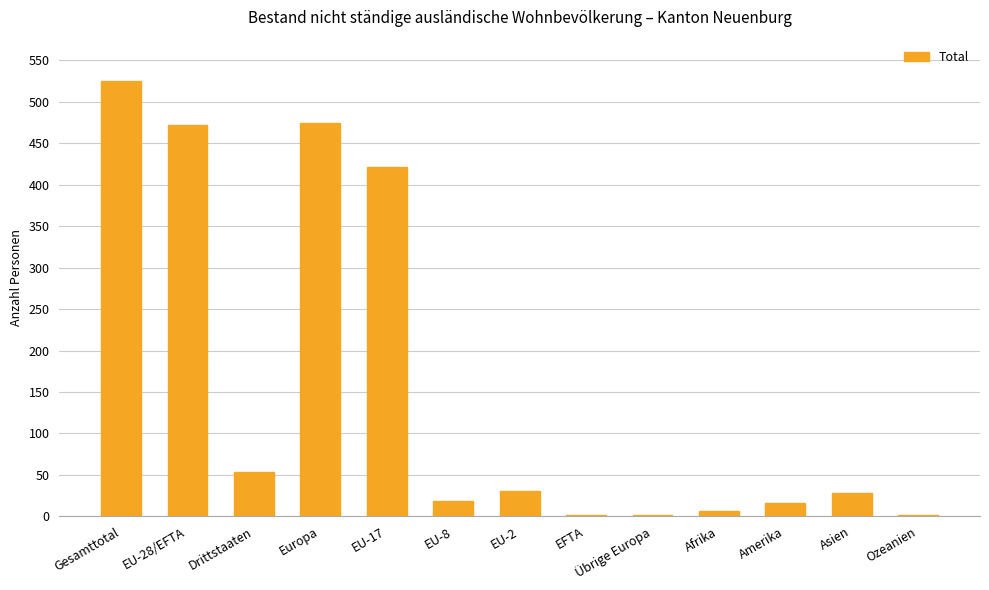

What is the greatest value displayed?

525